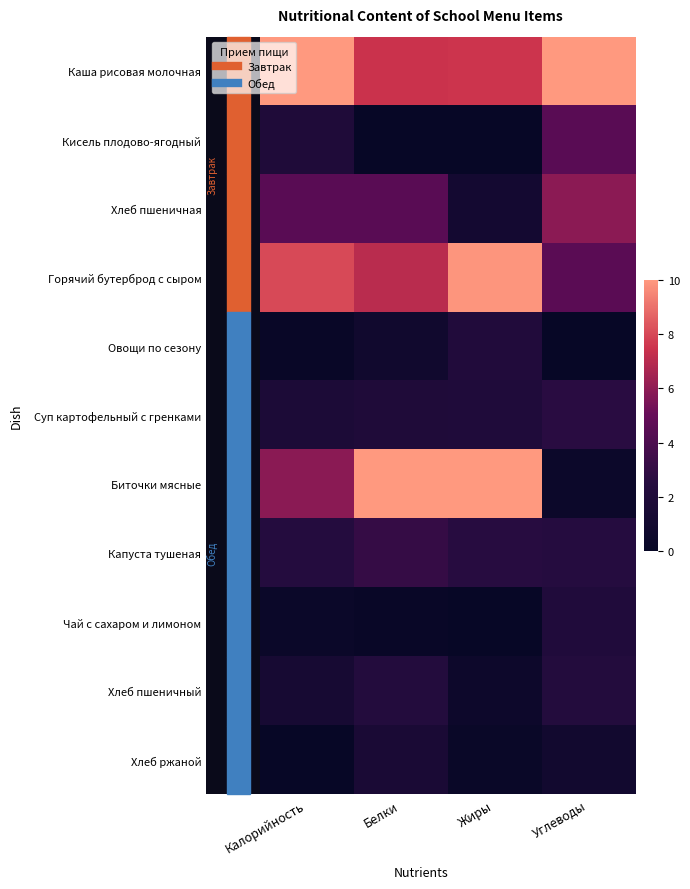

Reading left to right, transcribe all the data shown in this chart.

Каша рисовая молочная: Калорийность=10.0	Белки=7.5	Жиры=7.5	Углеводы=10.0
Кисель плодово-ягодный: Калорийность=1.9	Белки=0.0	Жиры=0.0	Углеводы=4.5
Хлеб пшеничная: Калорийность=4.5	Белки=4.5	Жиры=1.1	Углеводы=5.9
Горячий бутерброд с сыром: Калорийность=8.0	Белки=7.0	Жиры=9.9	Углеводы=4.6
Овощи по сезону: Калорийность=0.2	Белки=0.8	Жиры=2.1	Углеводы=0.0
Суп картофельный с гренками: Калорийность=1.7	Белки=1.9	Жиры=2.0	Углеводы=2.6
Биточки мясные: Калорийность=5.9	Белки=10.0	Жиры=10.0	Углеводы=0.4
Капуста тушеная: Калорийность=2.4	Белки=3.1	Жиры=2.6	Углеводы=2.5
Чай с сахаром и лимоном: Калорийность=0.4	Белки=0.2	Жиры=0.0	Углеводы=2.0
Хлеб пшеничный: Калорийность=1.3	Белки=2.2	Жиры=0.5	Углеводы=2.3
Хлеб ржаной: Калорийность=0.0	Белки=1.5	Жиры=0.2	Углеводы=0.9